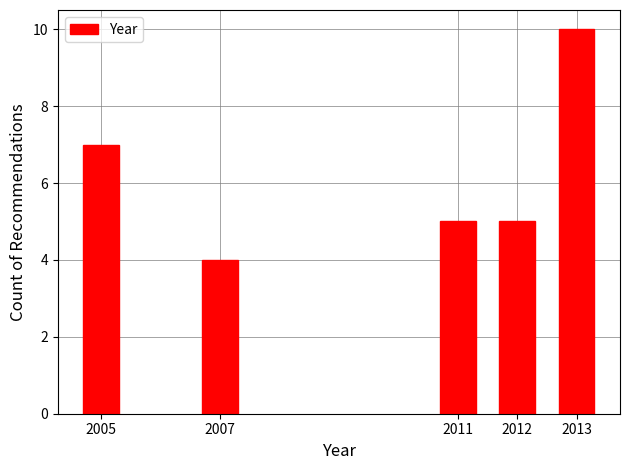

Reading left to right, extract all data points from this chart.

7	4	5	5	10